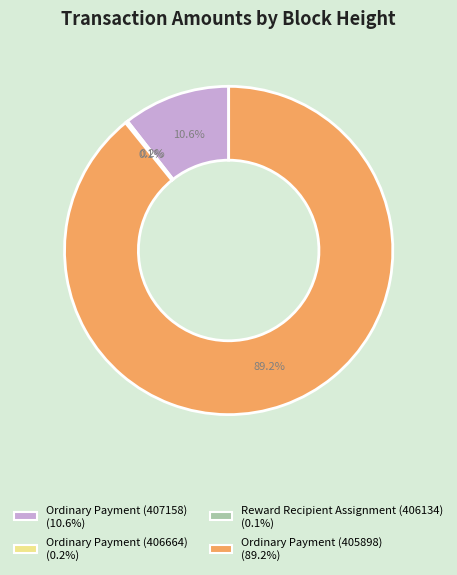

Is the sum of Ordinary Payment (405898) and Ordinary Payment (407158) greater than half?

Yes